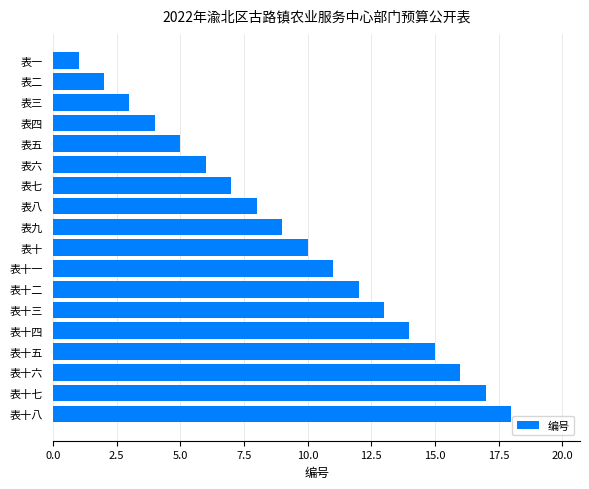

Which label corresponds to the largest value in the chart?

表十八